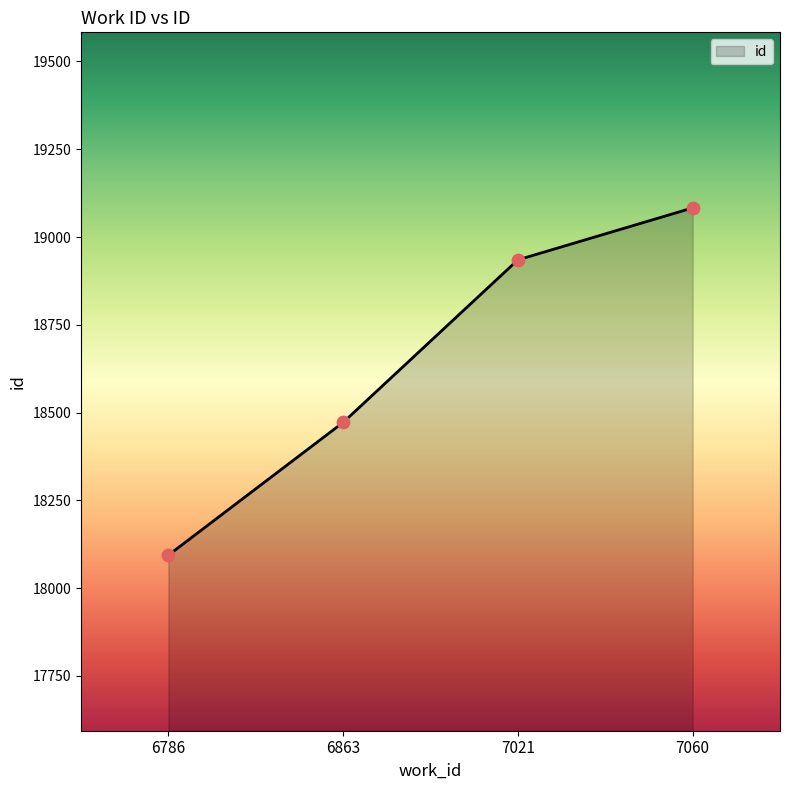

What is the ratio of the value at 7021 to the value at 6863?

1.0